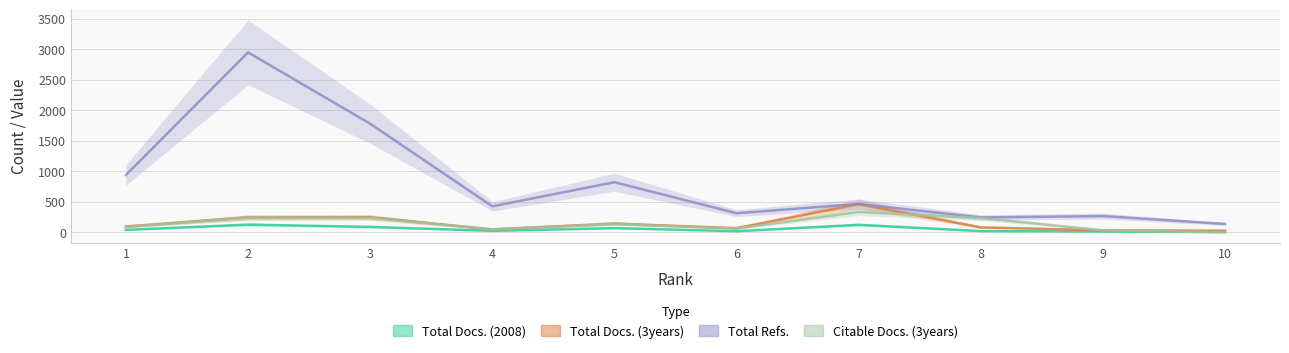

What is the approximate value of Citable Docs. (3years) at 9?

32